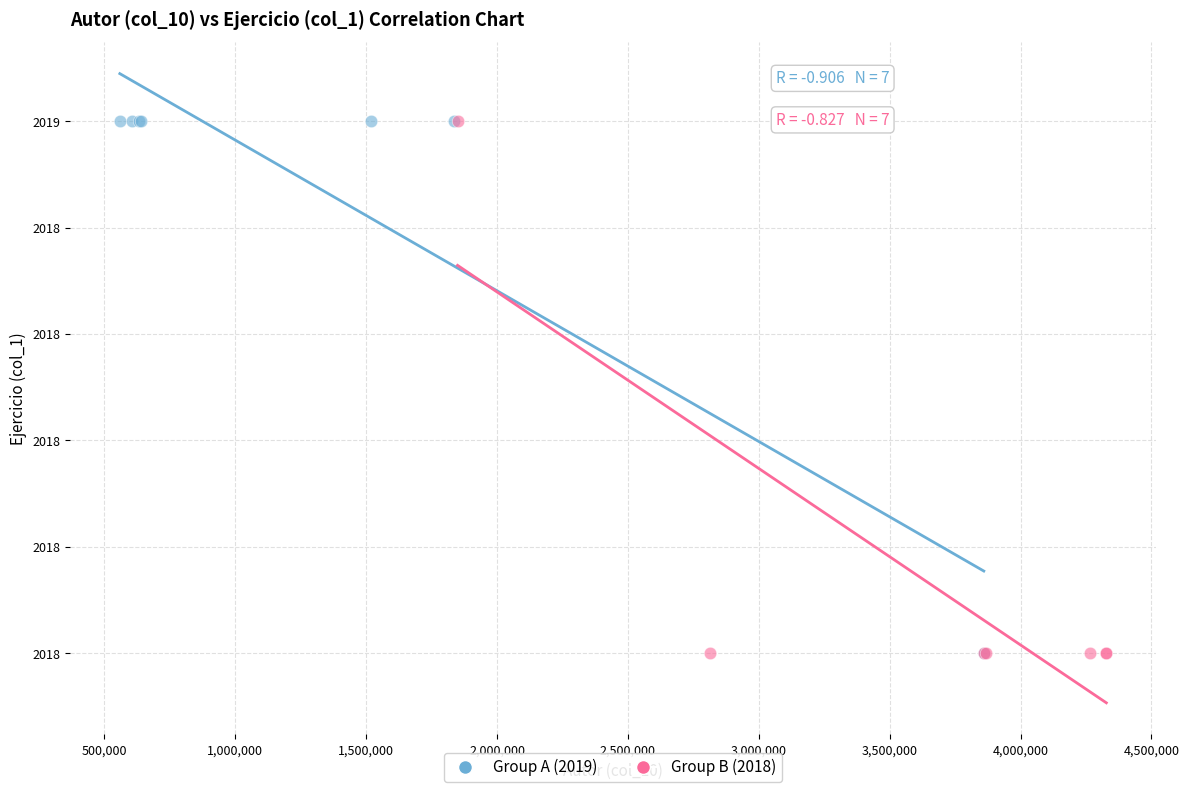

What are all the series names shown in the legend?

Group A (2019), Group B (2018)